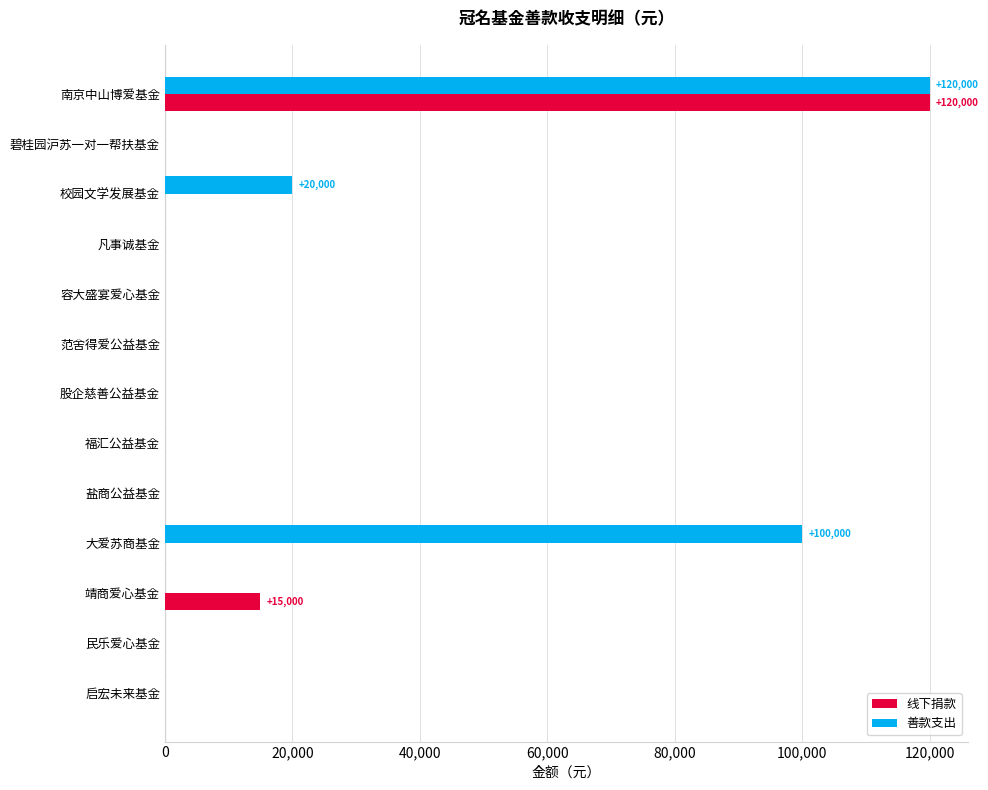

Which series has the largest total across all categories?

善款支出